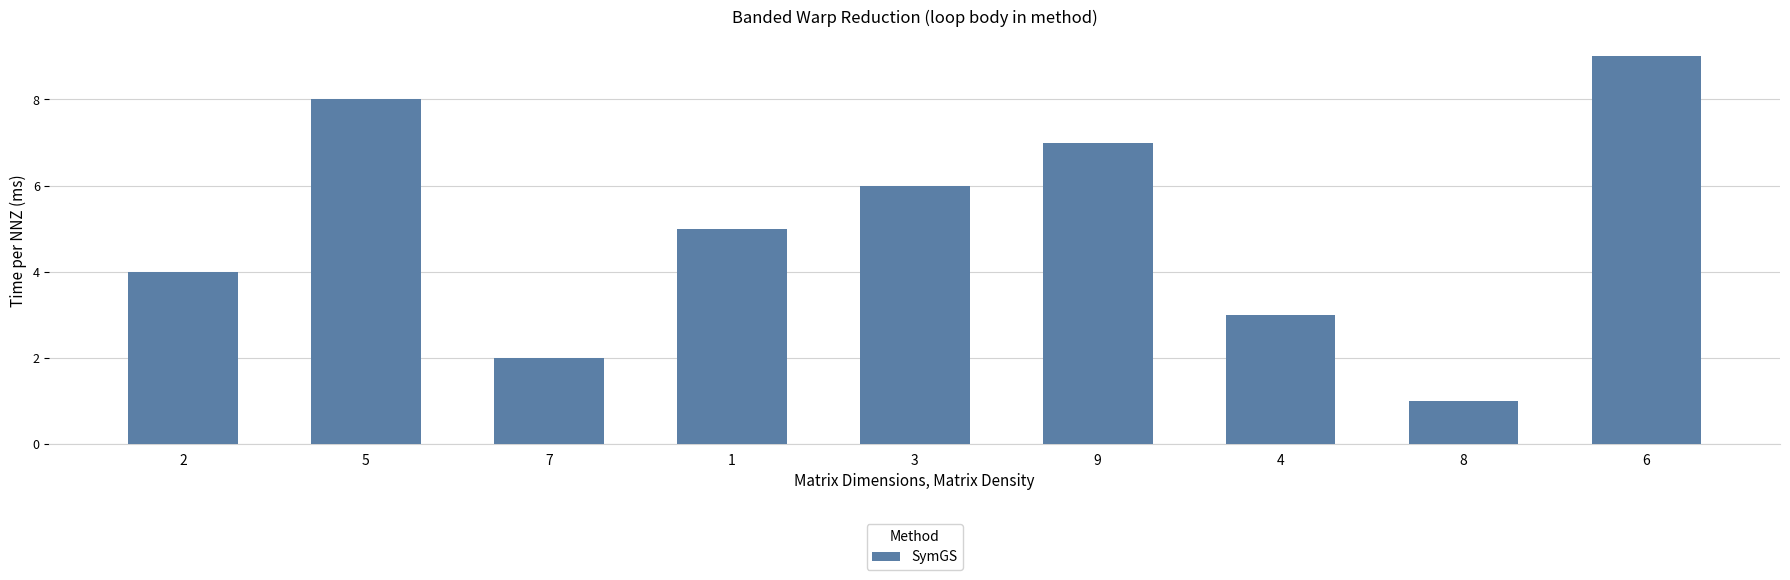

Reading left to right, transcribe all the data shown in this chart.

2=4	5=8	7=2	1=5	3=6	9=7	4=3	8=1	6=9